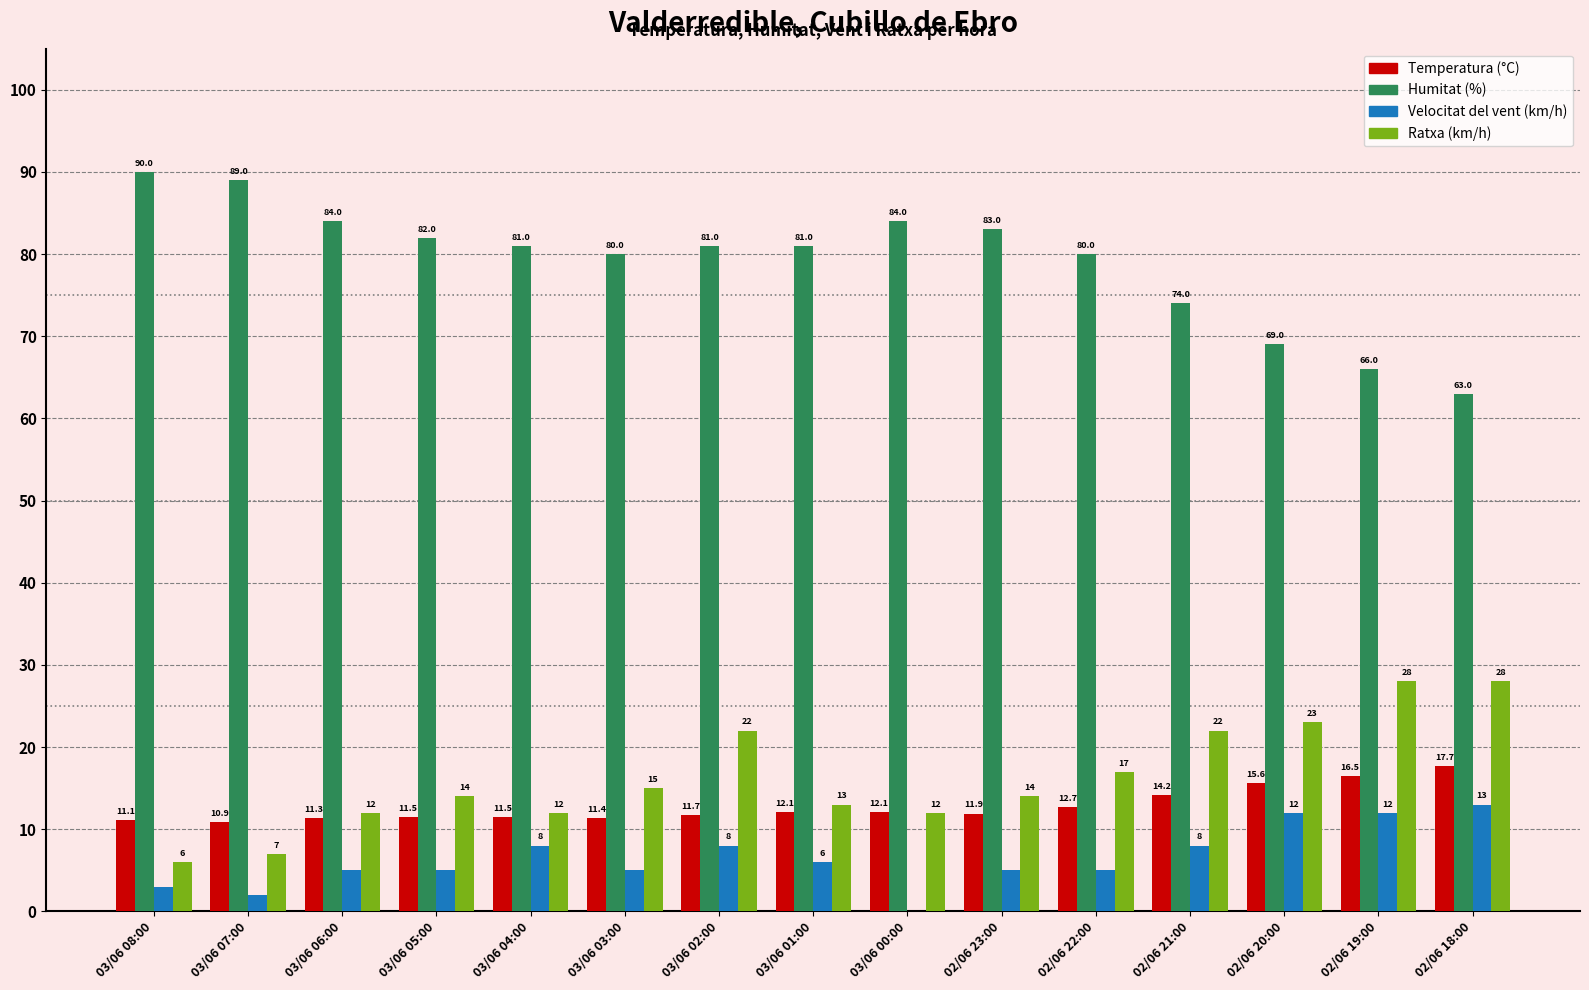

What is the total value across all series at 03/06 04:00?

112.5